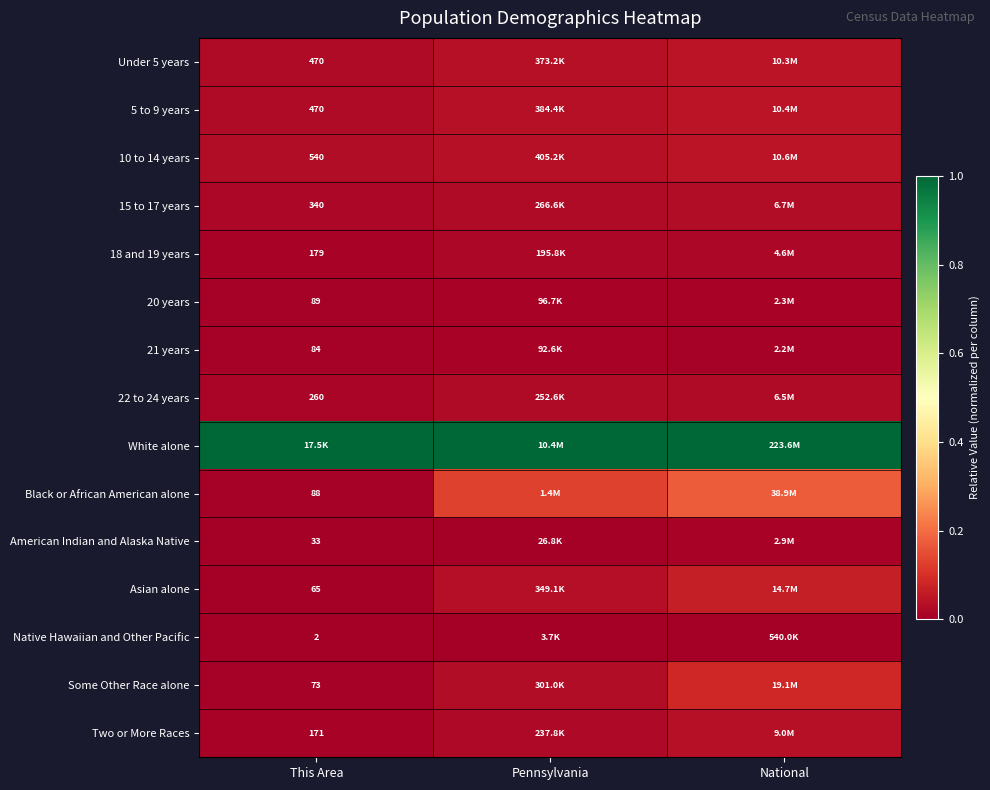

Which series has the largest total across all categories?

White alone